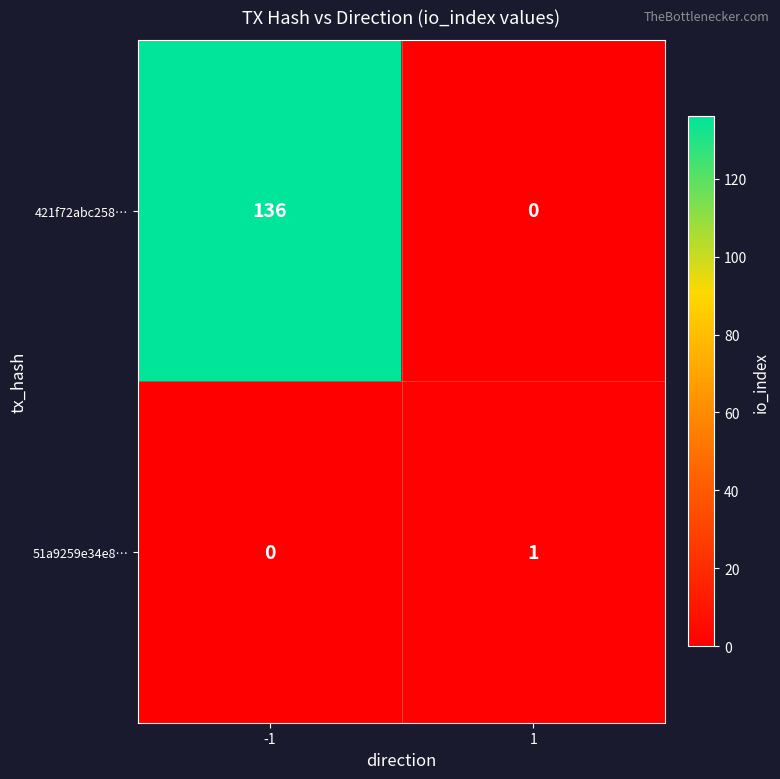

Is the value of 51a9259e34e8… at -1 greater than the value of 421f72abc258… at -1?

No